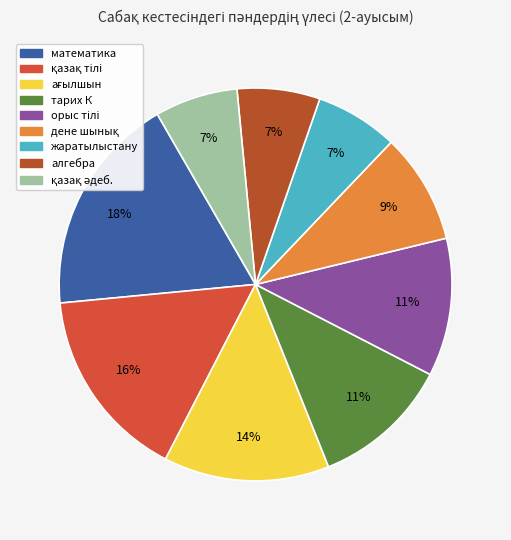

What is the smallest slice in the pie chart?

жаратылыстану